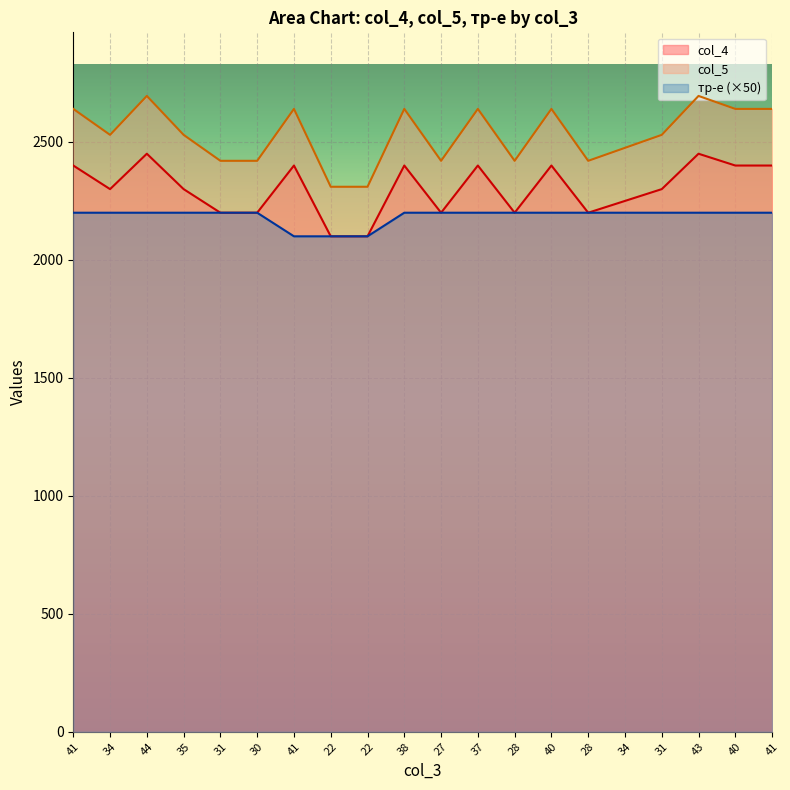

What is the total value across all series at 37?

7240